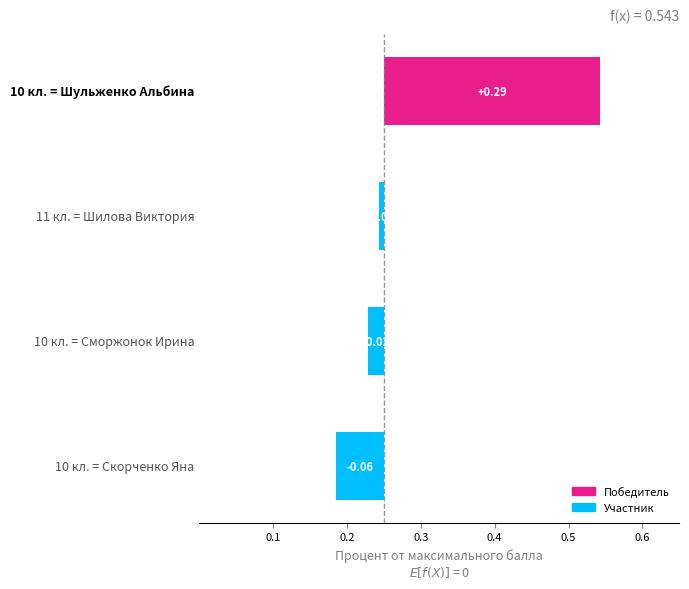

True or false: the data shows -0.0 at 0.3.

False